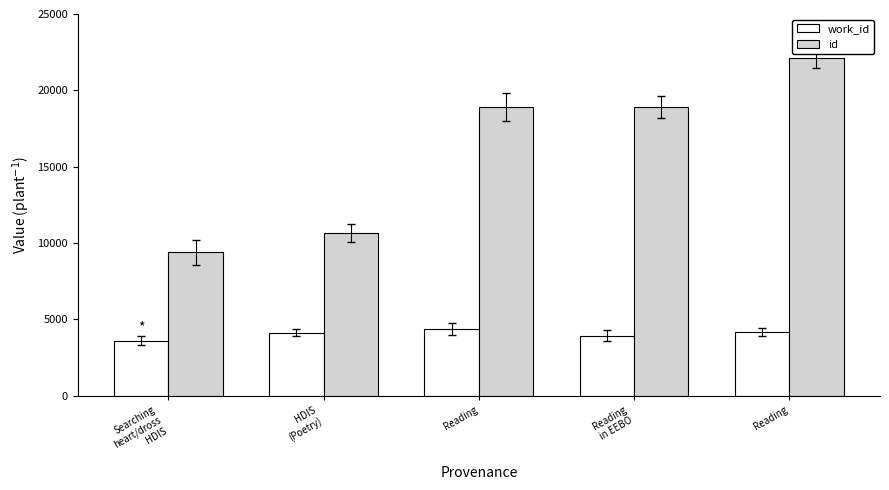

Where is id nearest to the value 15747?

Reading